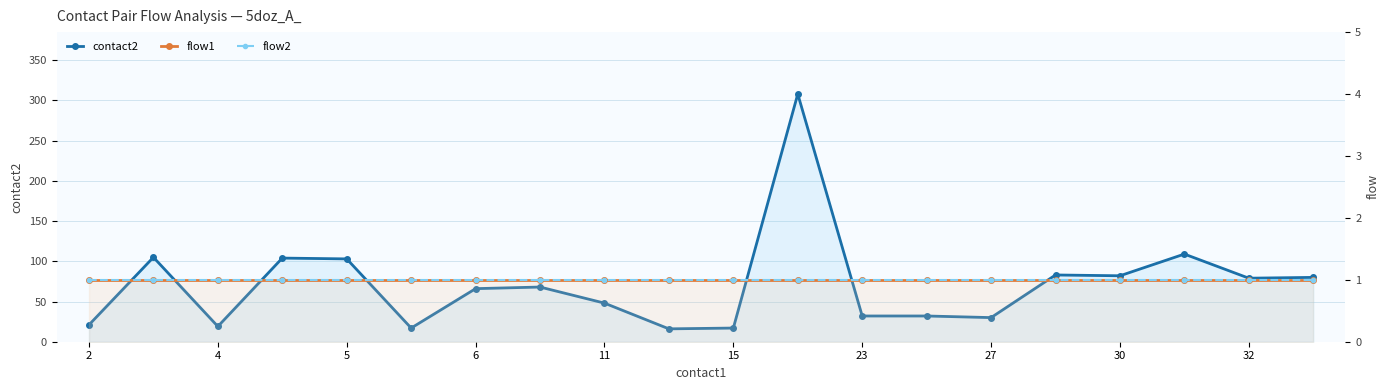

Rank the series by their maximum value, from highest to lowest.

contact2, flow1, flow2